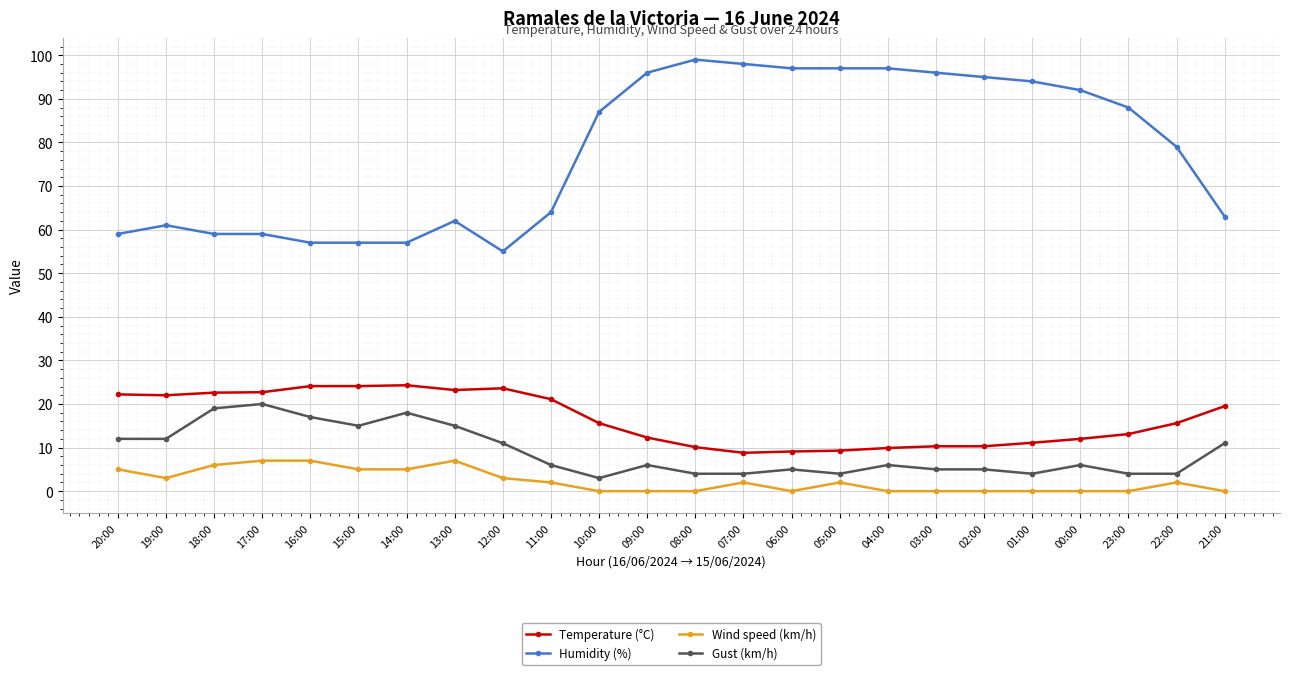

Rank the series at 13:00 from lowest to highest value.

Wind speed (km/h), Gust (km/h), Temperature (°C), Humidity (%)